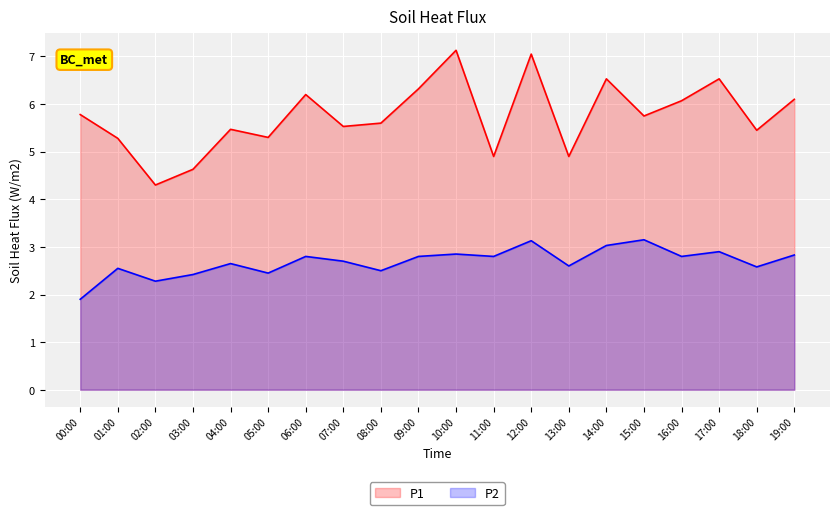

Which category has the highest value in the P1 series?

10:00